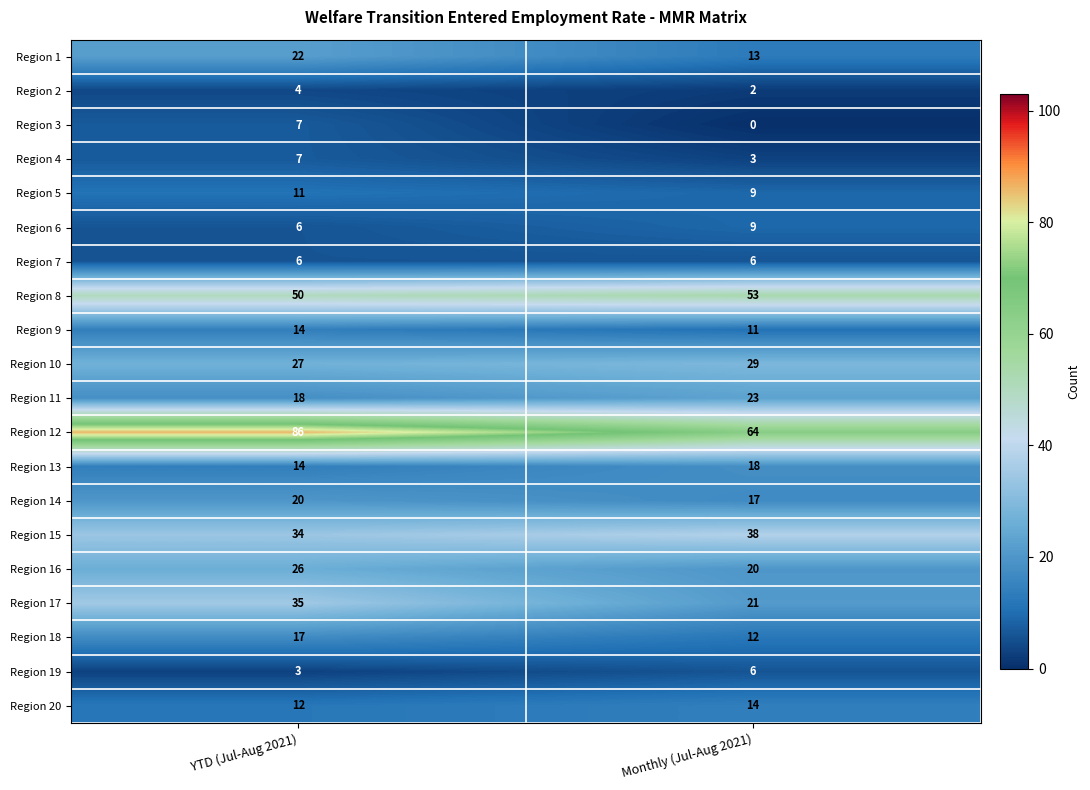

At which category is the sum across all series the highest?

YTD (Jul-Aug 2021)